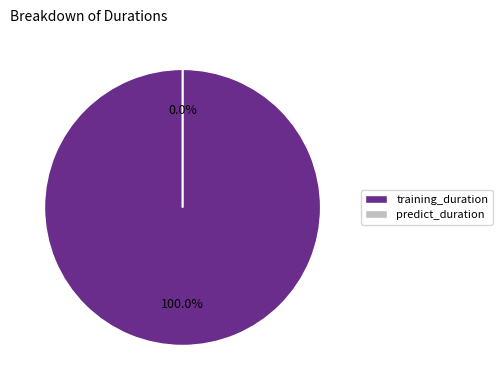

Between predict_duration and training_duration, which is larger?

training_duration